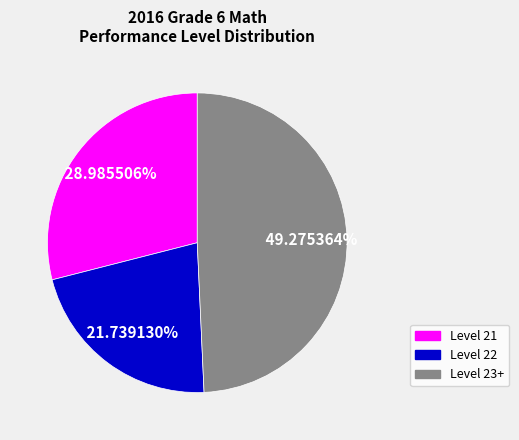

Is the sum of Level 21 and Level 22 greater than half?

Yes